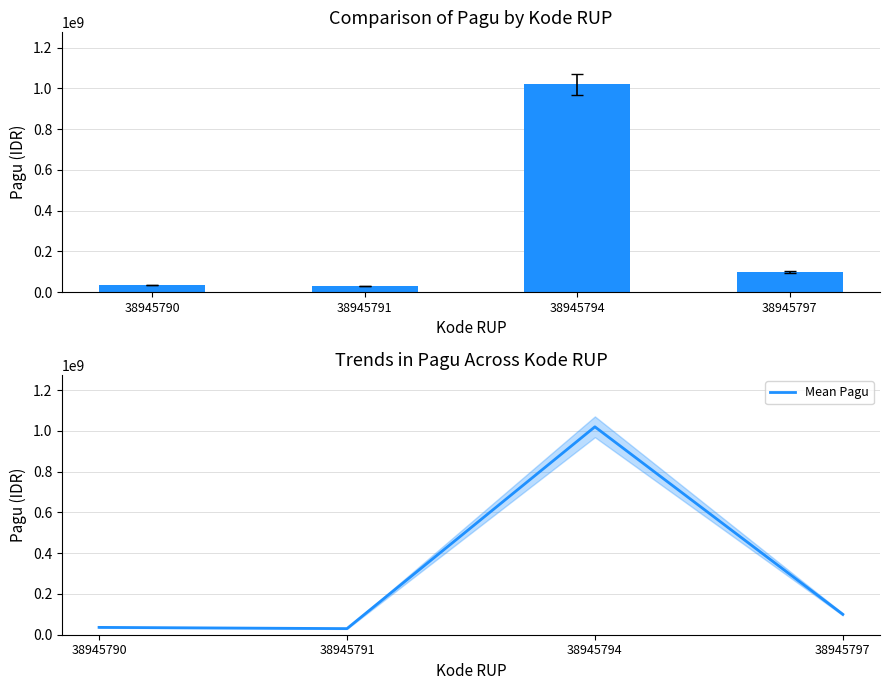

Which series has the largest total across all categories?

Pagu